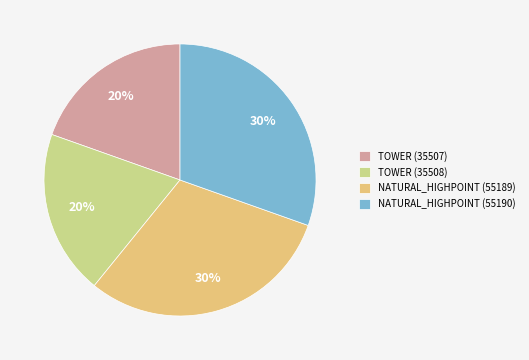

What percentage is the NATURAL_HIGHPOINT (55189) slice, to the nearest percent?

30%